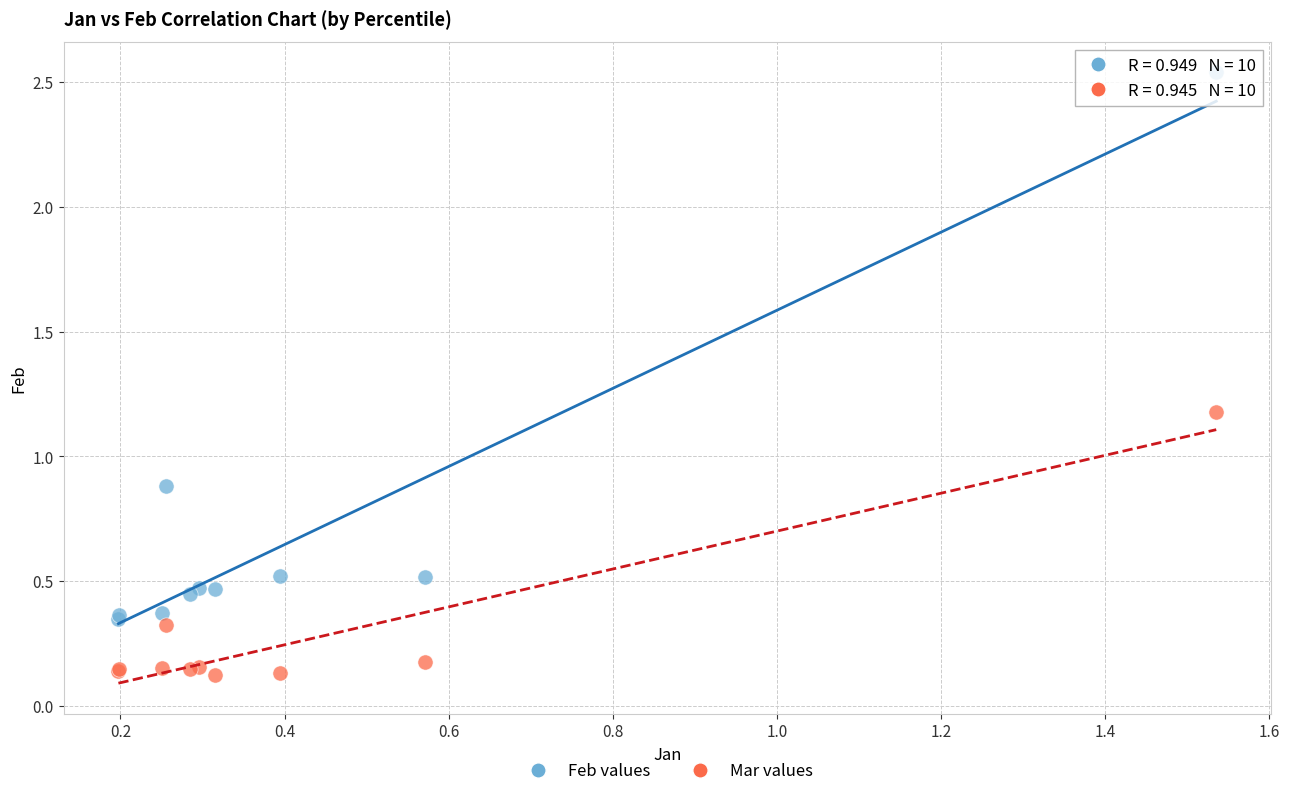

Which series has the widest spread of Y values?

Feb values